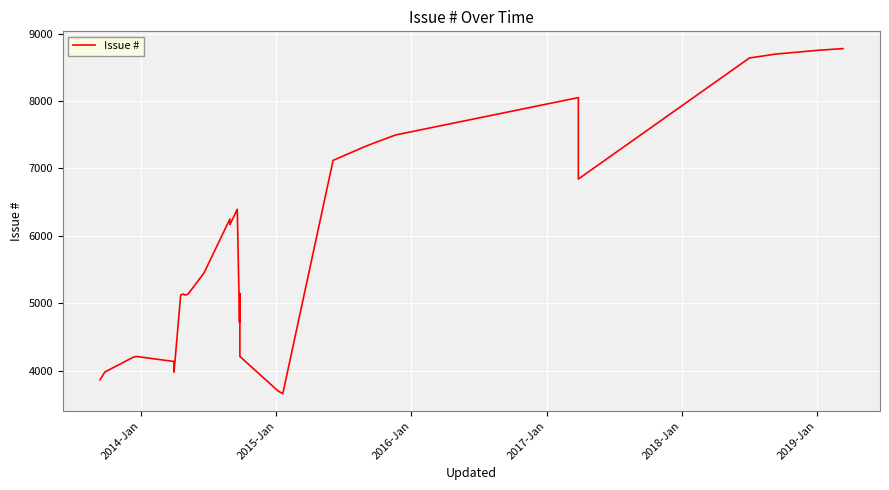

True or false: the data shows 2978 at 19.

False